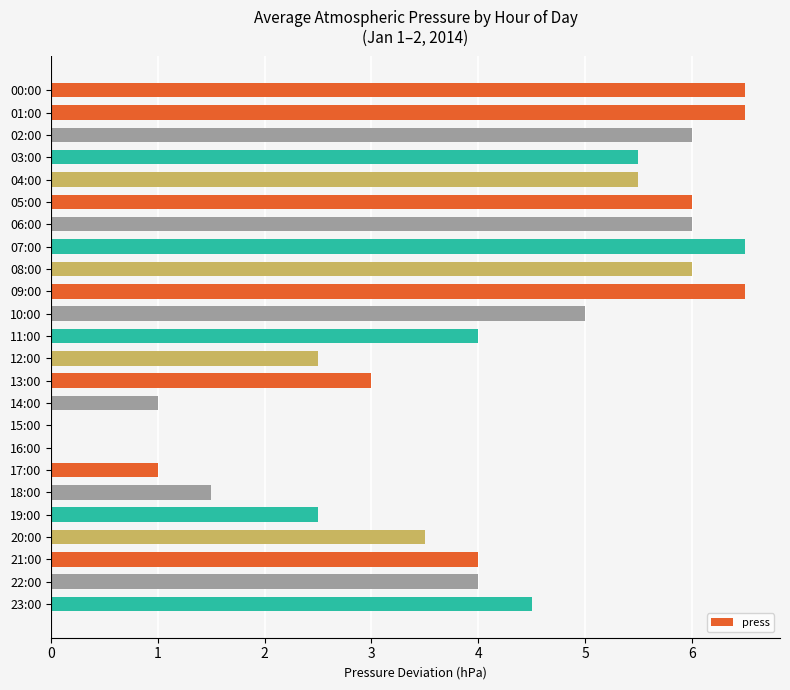

The chart shows a value of 9.2 at 00:00. True or false?

False